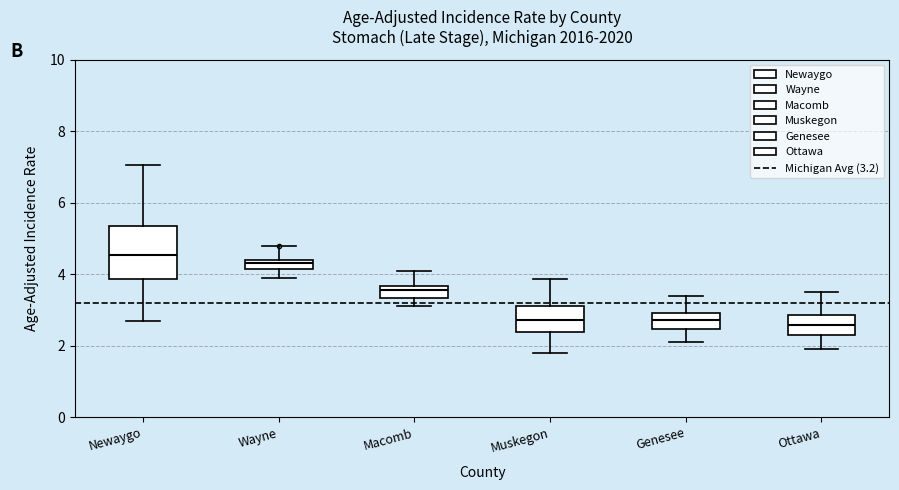

Which box is the tallest, from its lower edge to its upper edge?

Newaygo